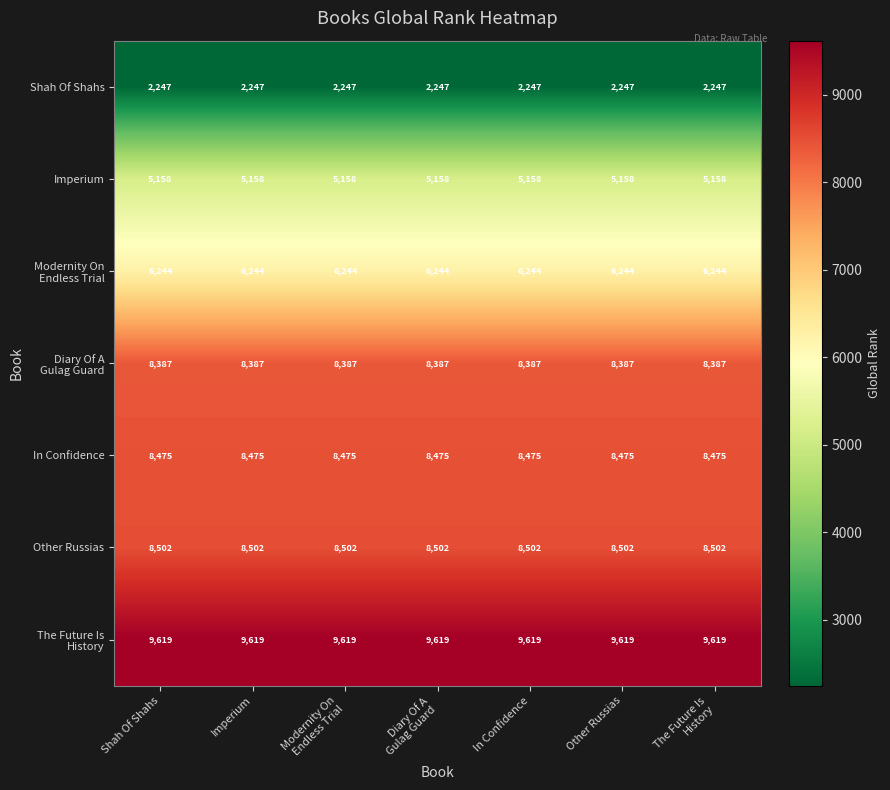

What is the spread (max minus min) of values at Other Russias?

7372